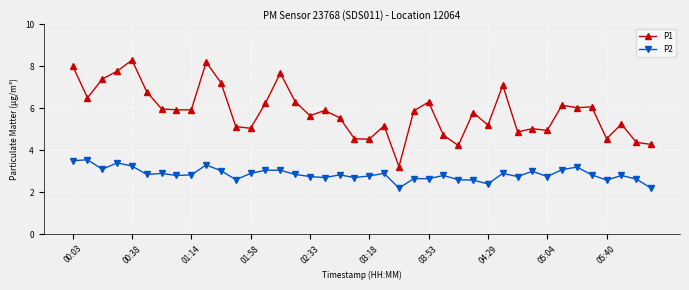

What is the highest value of the P1 series?

8.3